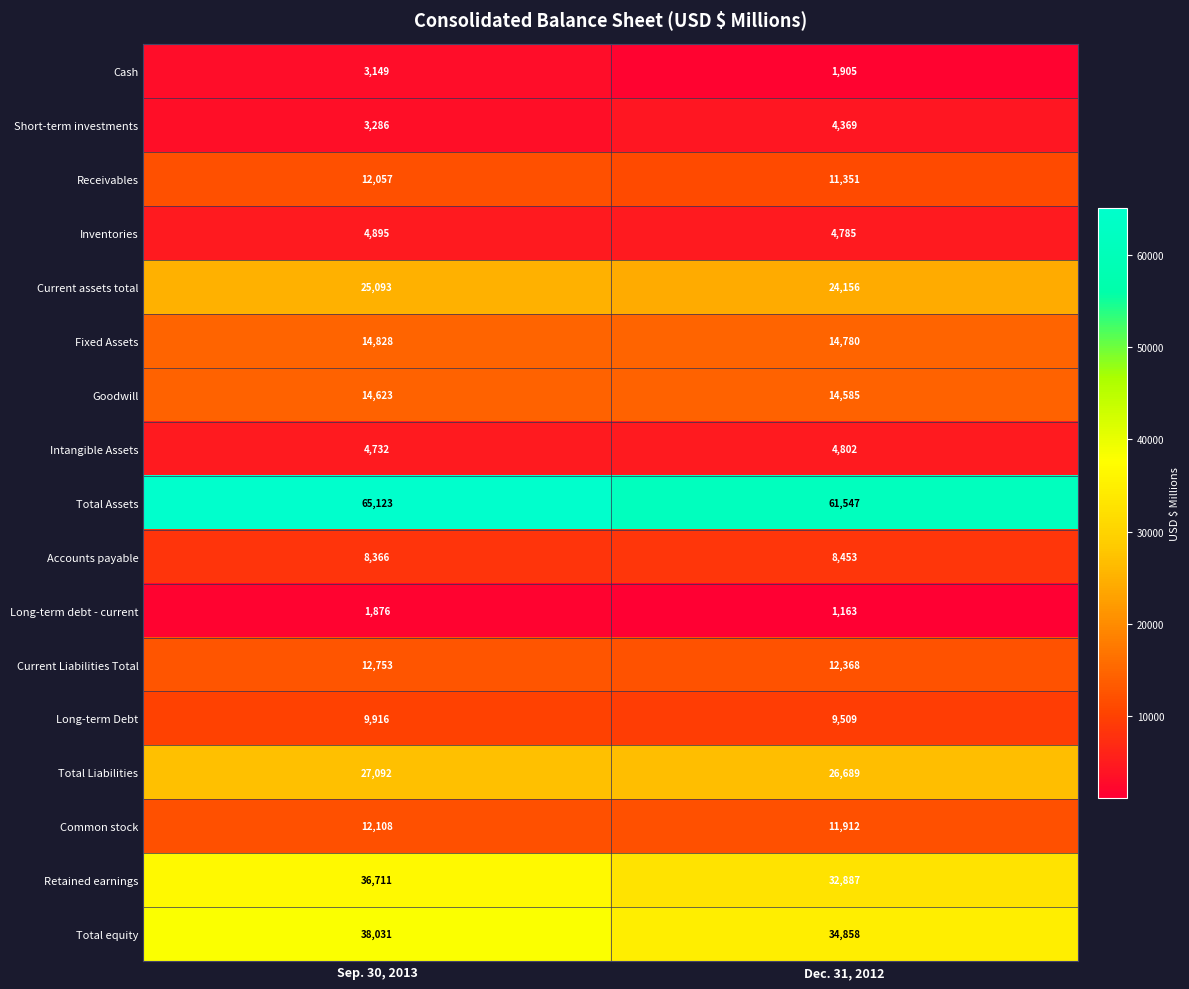

Which category has the lowest value across all series?

Dec. 31, 2012